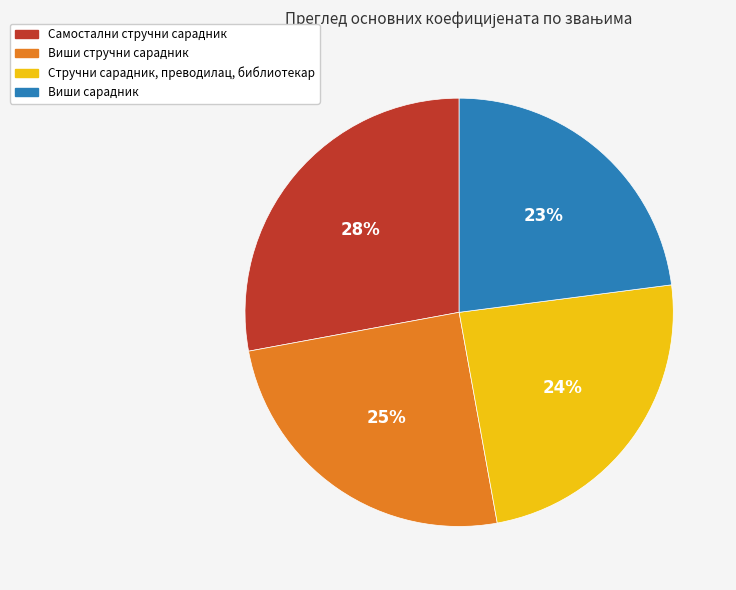

To the nearest percent, what percentage of the pie is Виши стручни сарадник?

25%